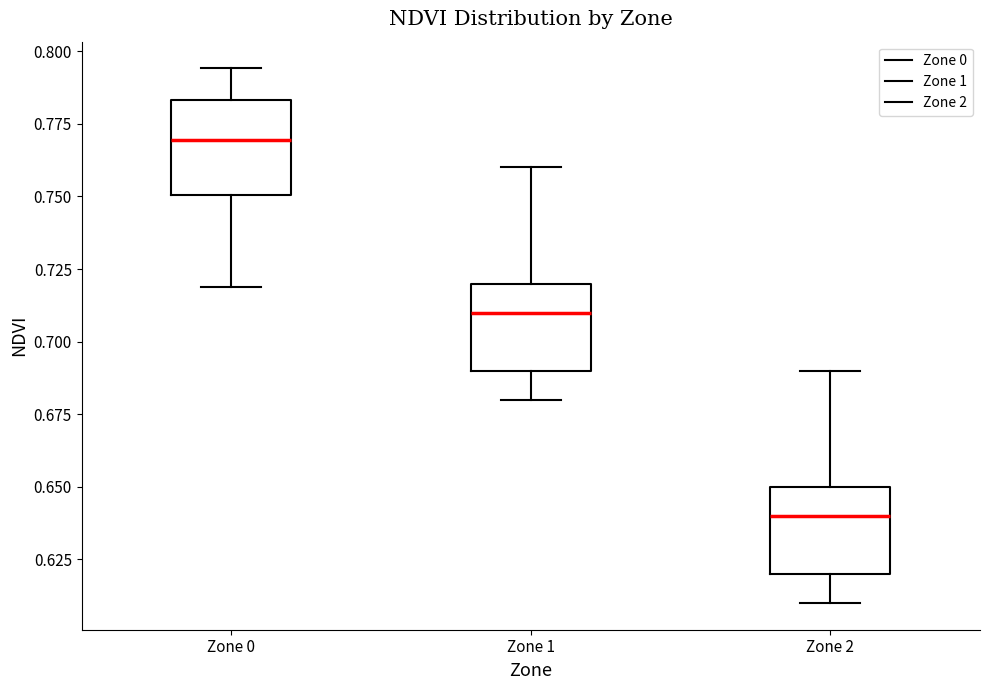

Reading left to right, transcribe this box plot: for each box, give where its median line is, the range the box spans, and where its two whiskers end, as read against the y-axis. The values are not printed on the chart, so give them approximately, as read against the axis.

Zone 0: median 0.770, box 0.750 to 0.785, whiskers 0.720 to 0.795
Zone 1: median 0.710, box 0.690 to 0.720, whiskers 0.680 to 0.760
Zone 2: median 0.640, box 0.620 to 0.650, whiskers 0.610 to 0.690